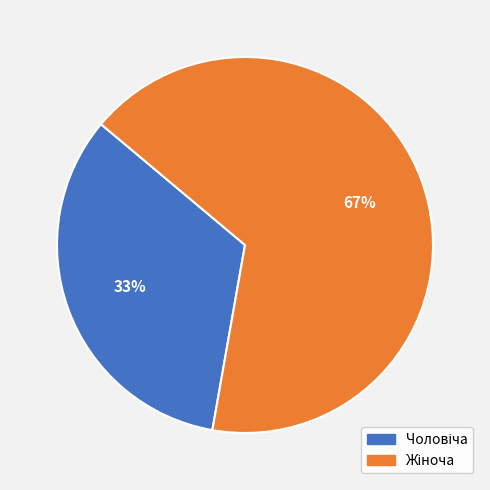

To the nearest percent, what is the average slice percentage?

50%